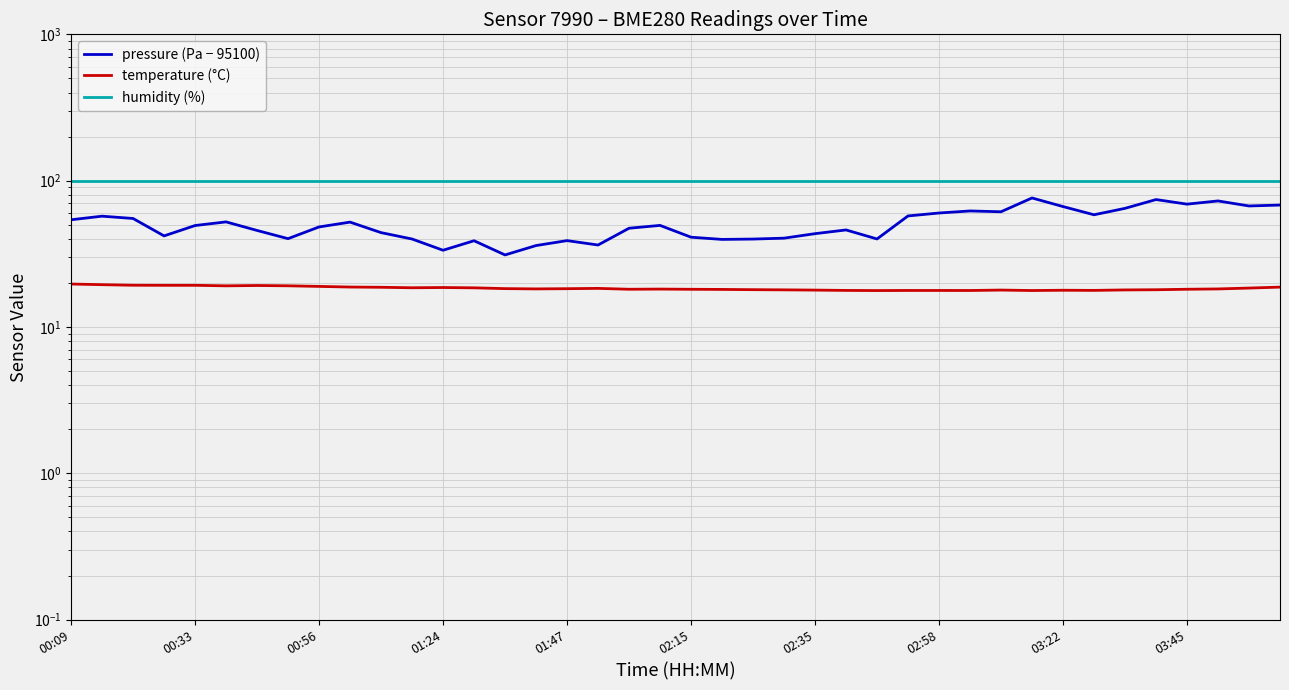

How many categories are shown in the chart?

40